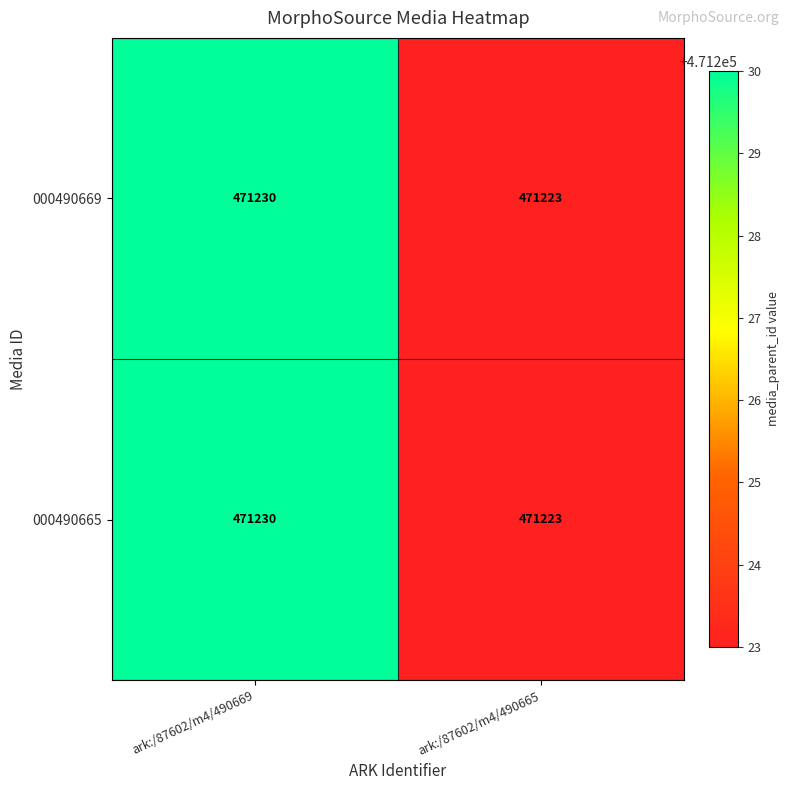

Which label corresponds to the smallest value in the chart?

ark:/87602/m4/490665